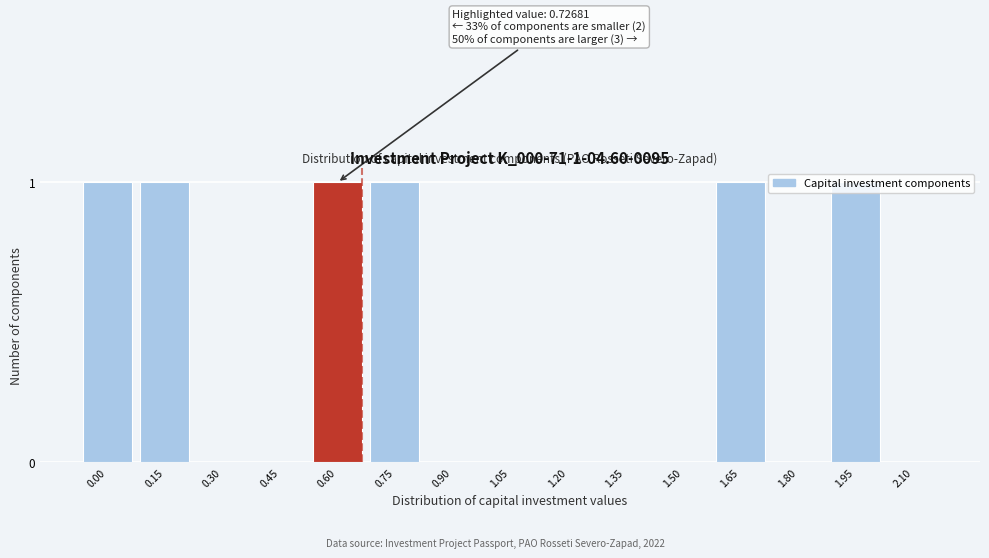

Which has a higher value, 0.75 or 2.10?

0.75